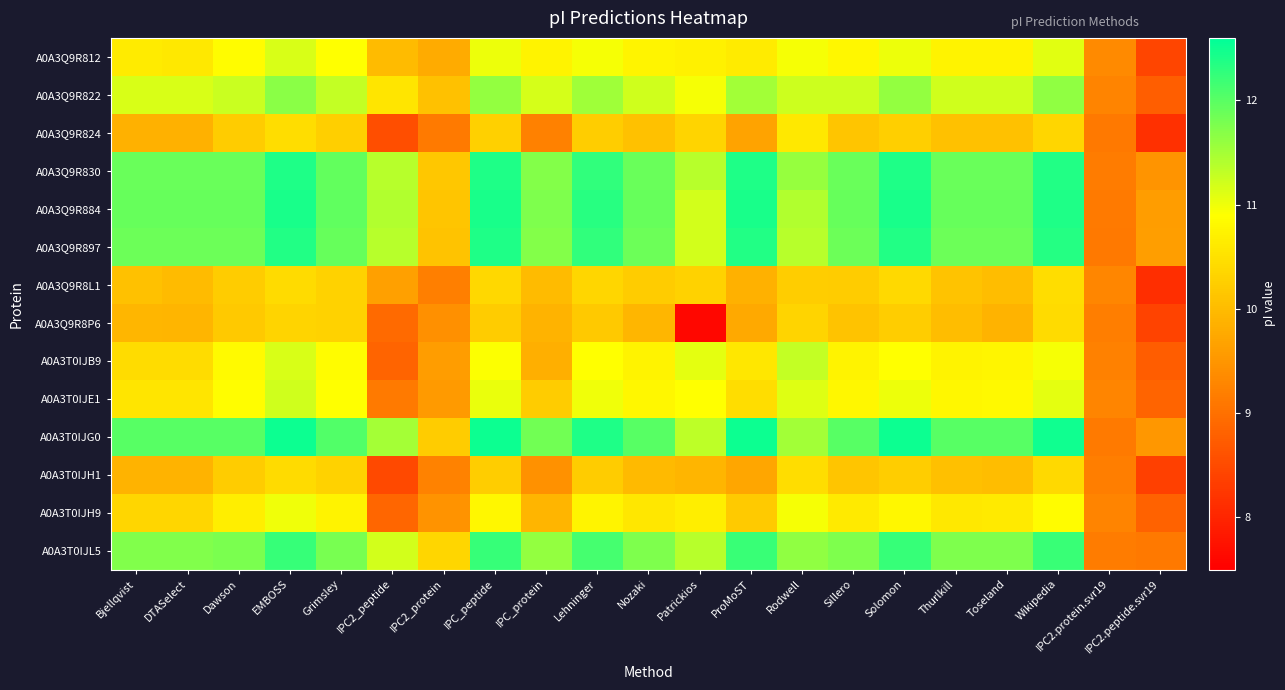

Reading left to right, list all the values displayed in this chart.

A0A3Q9R812: Bjellqvist=10.6	DTASelect=10.6	Dawson=10.8	EMBOSS=11.2	Grimsley=10.9	IPC2_peptide=10.0	IPC2_protein=9.8	IPC_peptide=11.0	IPC_protein=10.7	Lehninger=11.0	Nozaki=10.8	Patrickios=10.7	ProMoST=10.6	Rodwell=11.0	Sillero=10.8	Solomon=11.0	Thurlkill=10.7	Toseland=10.7	Wikipedia=11.1	IPC2.protein.svr19=9.3	IPC2.peptide.svr19=8.4
A0A3Q9R822: Bjellqvist=11.2	DTASelect=11.2	Dawson=11.3	EMBOSS=11.7	Grimsley=11.3	IPC2_peptide=10.6	IPC2_protein=10.1	IPC_peptide=11.6	IPC_protein=11.2	Lehninger=11.5	Nozaki=11.2	Patrickios=11.0	ProMoST=11.5	Rodwell=11.2	Sillero=11.2	Solomon=11.6	Thurlkill=11.2	Toseland=11.2	Wikipedia=11.6	IPC2.protein.svr19=9.3	IPC2.peptide.svr19=8.8
A0A3Q9R824: Bjellqvist=9.9	DTASelect=9.9	Dawson=10.2	EMBOSS=10.5	Grimsley=10.3	IPC2_peptide=8.6	IPC2_protein=9.1	IPC_peptide=10.3	IPC_protein=9.2	Lehninger=10.2	Nozaki=10.1	Patrickios=10.3	ProMoST=9.7	Rodwell=10.6	Sillero=10.1	Solomon=10.3	Thurlkill=10.1	Toseland=10.1	Wikipedia=10.4	IPC2.protein.svr19=9.1	IPC2.peptide.svr19=8.1
A0A3Q9R830: Bjellqvist=11.9	DTASelect=11.9	Dawson=11.9	EMBOSS=12.4	Grimsley=11.9	IPC2_peptide=11.4	IPC2_protein=10.2	IPC_peptide=12.4	IPC_protein=11.7	Lehninger=12.3	Nozaki=11.9	Patrickios=11.4	ProMoST=12.4	Rodwell=11.6	Sillero=11.9	Solomon=12.4	Thurlkill=11.9	Toseland=11.9	Wikipedia=12.4	IPC2.protein.svr19=9.2	IPC2.peptide.svr19=9.5
A0A3Q9R884: Bjellqvist=11.9	DTASelect=11.9	Dawson=11.9	EMBOSS=12.4	Grimsley=12.0	IPC2_peptide=11.4	IPC2_protein=10.1	IPC_peptide=12.4	IPC_protein=11.8	Lehninger=12.3	Nozaki=11.9	Patrickios=11.2	ProMoST=12.4	Rodwell=11.4	Sillero=11.9	Solomon=12.4	Thurlkill=11.9	Toseland=11.9	Wikipedia=12.4	IPC2.protein.svr19=9.1	IPC2.peptide.svr19=9.6
A0A3Q9R897: Bjellqvist=11.9	DTASelect=11.9	Dawson=11.9	EMBOSS=12.4	Grimsley=11.9	IPC2_peptide=11.4	IPC2_protein=10.1	IPC_peptide=12.4	IPC_protein=11.7	Lehninger=12.3	Nozaki=11.9	Patrickios=11.2	ProMoST=12.4	Rodwell=11.4	Sillero=11.9	Solomon=12.4	Thurlkill=11.9	Toseland=11.9	Wikipedia=12.4	IPC2.protein.svr19=9.1	IPC2.peptide.svr19=9.6
A0A3Q9R8L1: Bjellqvist=10.1	DTASelect=10.0	Dawson=10.2	EMBOSS=10.4	Grimsley=10.3	IPC2_peptide=9.6	IPC2_protein=9.2	IPC_peptide=10.4	IPC_protein=10.0	Lehninger=10.4	Nozaki=10.2	Patrickios=10.3	ProMoST=9.9	Rodwell=10.2	Sillero=10.2	Solomon=10.4	Thurlkill=10.1	Toseland=10.0	Wikipedia=10.5	IPC2.protein.svr19=9.3	IPC2.peptide.svr19=8.1
A0A3Q9R8P6: Bjellqvist=9.9	DTASelect=9.9	Dawson=10.2	EMBOSS=10.3	Grimsley=10.3	IPC2_peptide=8.9	IPC2_protein=9.4	IPC_peptide=10.2	IPC_protein=9.9	Lehninger=10.2	Nozaki=9.9	Patrickios=7.6	ProMoST=9.8	Rodwell=10.3	Sillero=10.1	Solomon=10.2	Thurlkill=10.0	Toseland=9.9	Wikipedia=10.4	IPC2.protein.svr19=9.2	IPC2.peptide.svr19=8.4
A0A3T0IJB9: Bjellqvist=10.4	DTASelect=10.4	Dawson=10.8	EMBOSS=11.2	Grimsley=10.8	IPC2_peptide=8.8	IPC2_protein=9.6	IPC_peptide=10.9	IPC_protein=9.8	Lehninger=10.9	Nozaki=10.7	Patrickios=11.1	ProMoST=10.6	Rodwell=11.3	Sillero=10.7	Solomon=10.9	Thurlkill=10.7	Toseland=10.8	Wikipedia=11.0	IPC2.protein.svr19=9.2	IPC2.peptide.svr19=8.7
A0A3T0IJE1: Bjellqvist=10.6	DTASelect=10.6	Dawson=10.9	EMBOSS=11.2	Grimsley=10.9	IPC2_peptide=9.2	IPC2_protein=9.6	IPC_peptide=11.0	IPC_protein=10.2	Lehninger=11.0	Nozaki=10.8	Patrickios=10.9	ProMoST=10.5	Rodwell=11.1	Sillero=10.8	Solomon=11.0	Thurlkill=10.8	Toseland=10.8	Wikipedia=11.1	IPC2.protein.svr19=9.3	IPC2.peptide.svr19=8.8
A0A3T0IJG0: Bjellqvist=12.0	DTASelect=12.0	Dawson=12.0	EMBOSS=12.5	Grimsley=12.0	IPC2_peptide=11.5	IPC2_protein=10.2	IPC_peptide=12.5	IPC_protein=11.8	Lehninger=12.4	Nozaki=12.0	Patrickios=11.3	ProMoST=12.5	Rodwell=11.5	Sillero=12.0	Solomon=12.5	Thurlkill=12.0	Toseland=12.0	Wikipedia=12.5	IPC2.protein.svr19=9.2	IPC2.peptide.svr19=9.5
A0A3T0IJH1: Bjellqvist=9.9	DTASelect=9.9	Dawson=10.2	EMBOSS=10.4	Grimsley=10.3	IPC2_peptide=8.5	IPC2_protein=9.2	IPC_peptide=10.2	IPC_protein=9.4	Lehninger=10.2	Nozaki=10.0	Patrickios=9.9	ProMoST=9.7	Rodwell=10.5	Sillero=10.1	Solomon=10.2	Thurlkill=10.1	Toseland=10.0	Wikipedia=10.4	IPC2.protein.svr19=9.2	IPC2.peptide.svr19=8.4
A0A3T0IJH9: Bjellqvist=10.3	DTASelect=10.3	Dawson=10.7	EMBOSS=11.0	Grimsley=10.7	IPC2_peptide=8.9	IPC2_protein=9.5	IPC_peptide=10.8	IPC_protein=9.9	Lehninger=10.8	Nozaki=10.6	Patrickios=10.7	ProMoST=10.2	Rodwell=11.0	Sillero=10.6	Solomon=10.8	Thurlkill=10.6	Toseland=10.6	Wikipedia=10.9	IPC2.protein.svr19=9.3	IPC2.peptide.svr19=8.8
A0A3T0IJL5: Bjellqvist=11.7	DTASelect=11.7	Dawson=11.8	EMBOSS=12.2	Grimsley=11.8	IPC2_peptide=11.2	IPC2_protein=10.4	IPC_peptide=12.2	IPC_protein=11.6	Lehninger=12.1	Nozaki=11.8	Patrickios=11.4	ProMoST=12.2	Rodwell=11.6	Sillero=11.8	Solomon=12.2	Thurlkill=11.8	Toseland=11.8	Wikipedia=12.2	IPC2.protein.svr19=9.2	IPC2.peptide.svr19=9.1